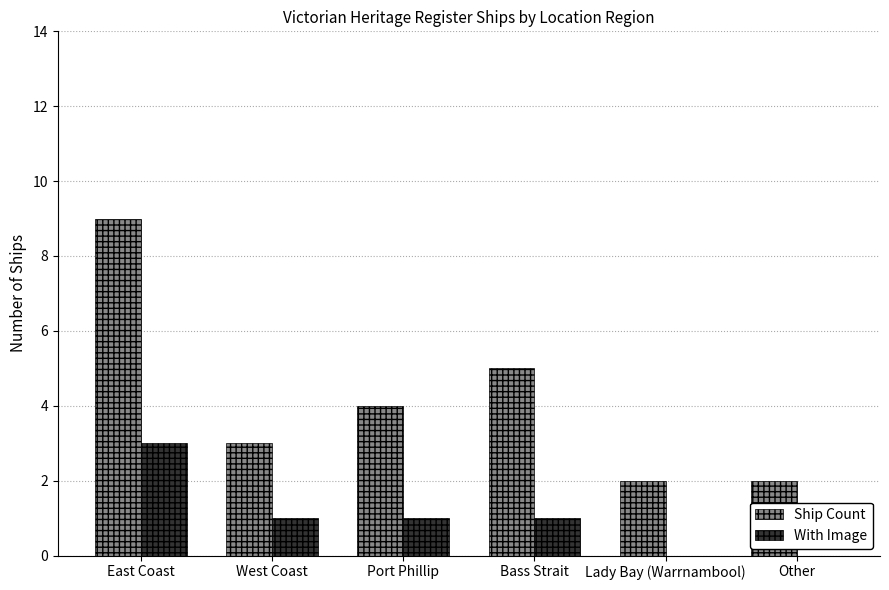

Between Bass Strait and Other, which series saw the biggest shift?

Ship Count